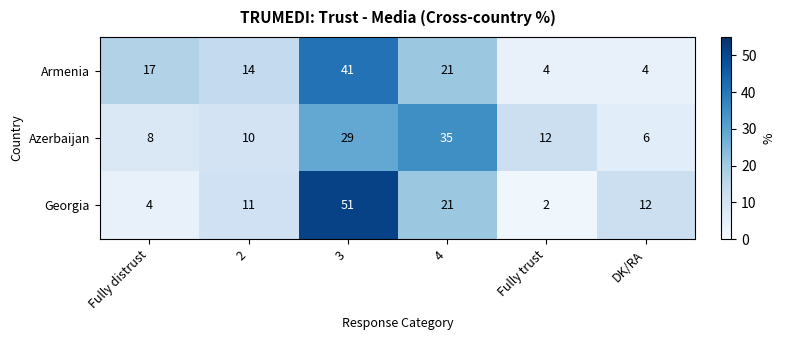

What is the difference between the highest and lowest values at 2?

4